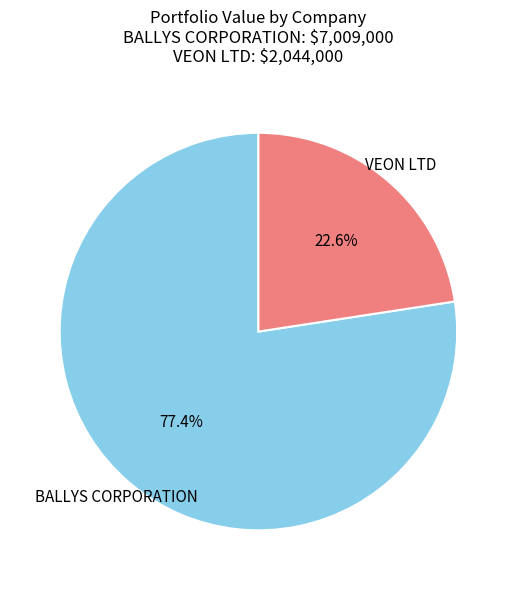

To the nearest percent, what is the difference between the largest and smallest slice percentages?

55%